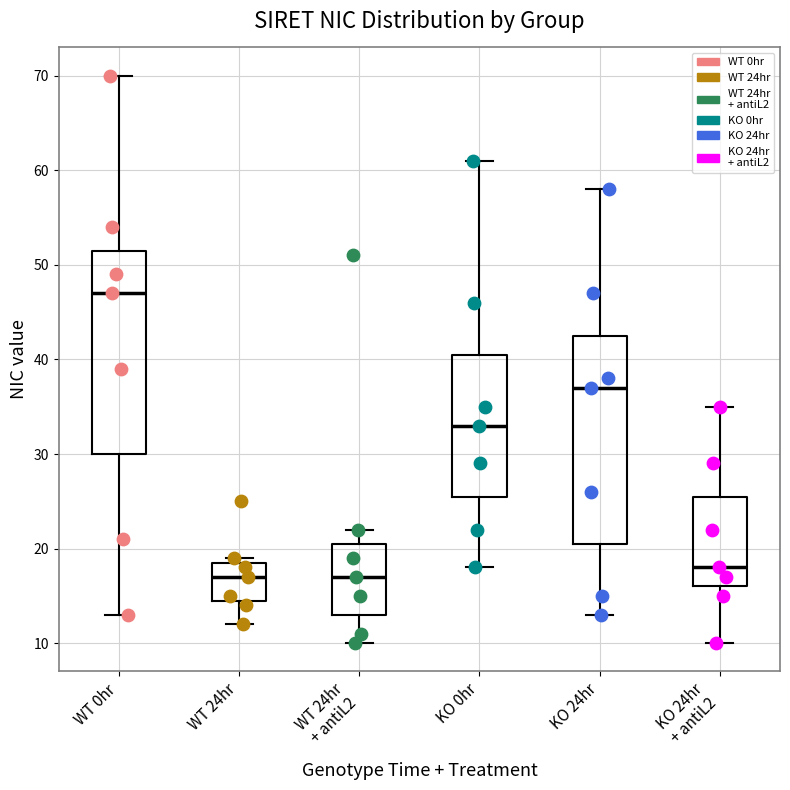

Where does the lower whisker of the box for KO 24hr end on the y-axis? The values are not printed on the chart, so give them approximately, as read against the axis.

13